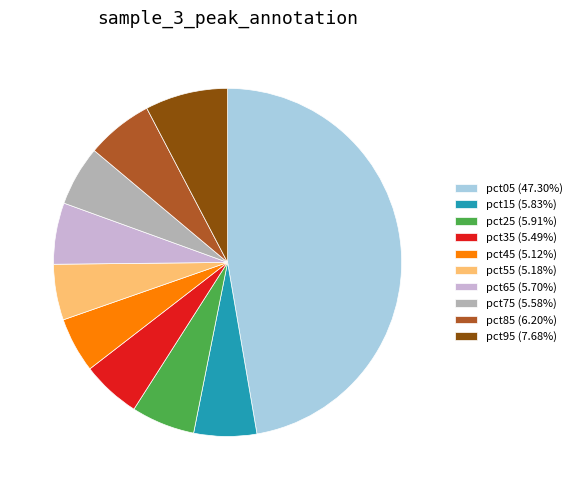

Does pct65 (5.70%) represent more than half of the total?

No